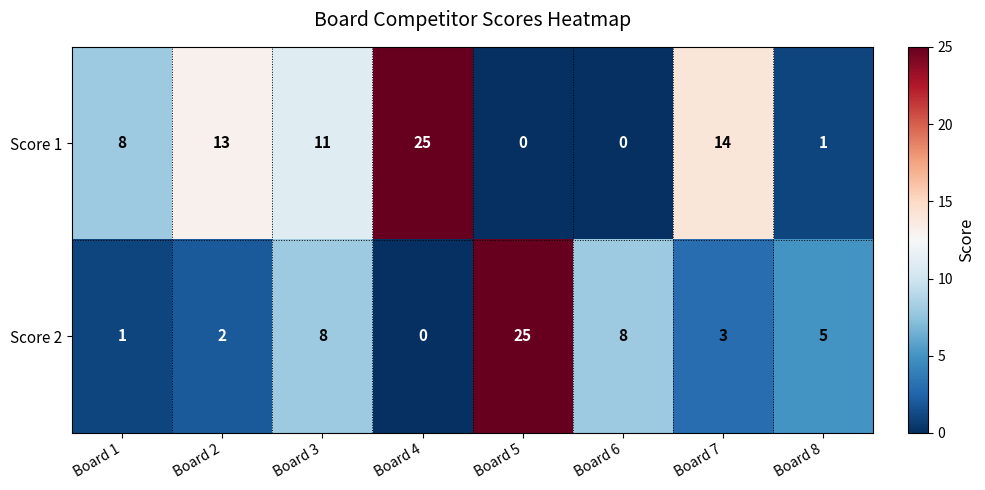

Which category has the highest value in the Score 1 series?

Board 4